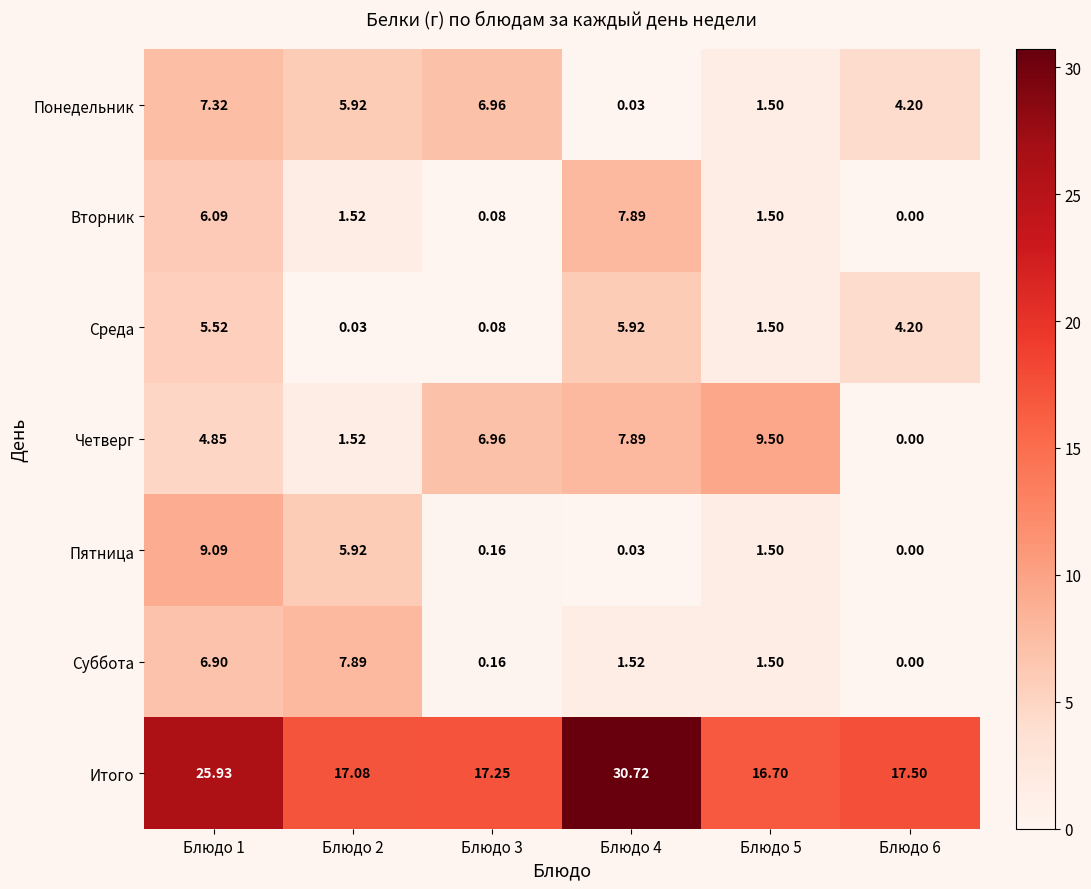

Which label corresponds to the smallest value in the chart?

Блюдо 6